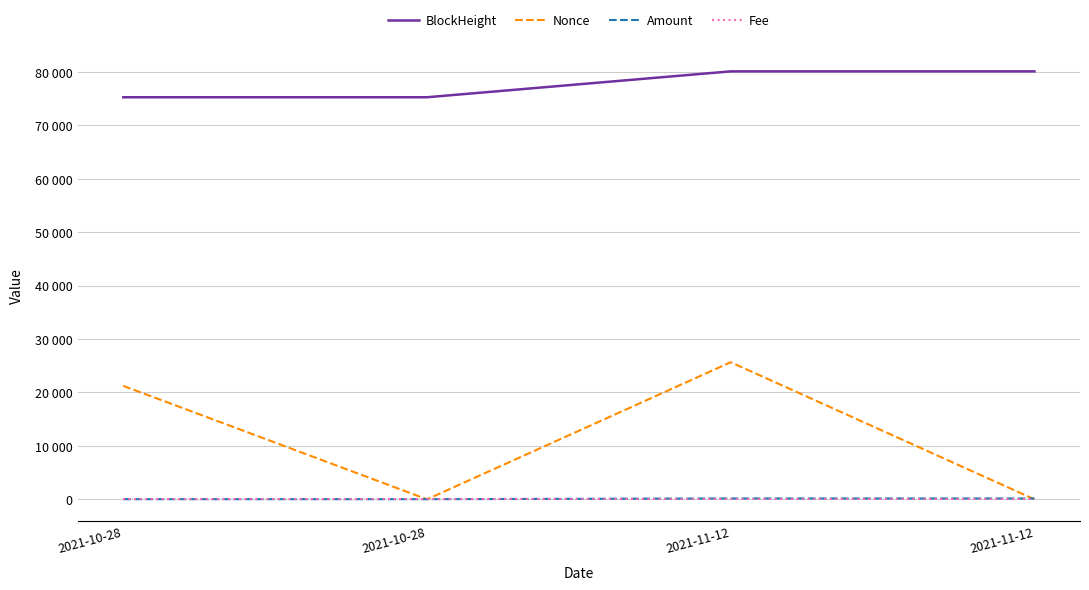

What is the difference between the second highest and minimum values in the Nonce series?

21233.0